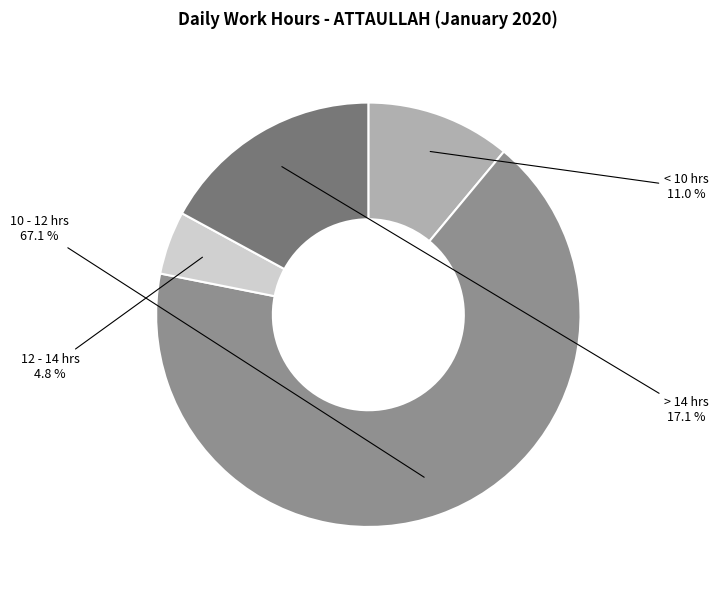

Count the number of slices in the pie.

4